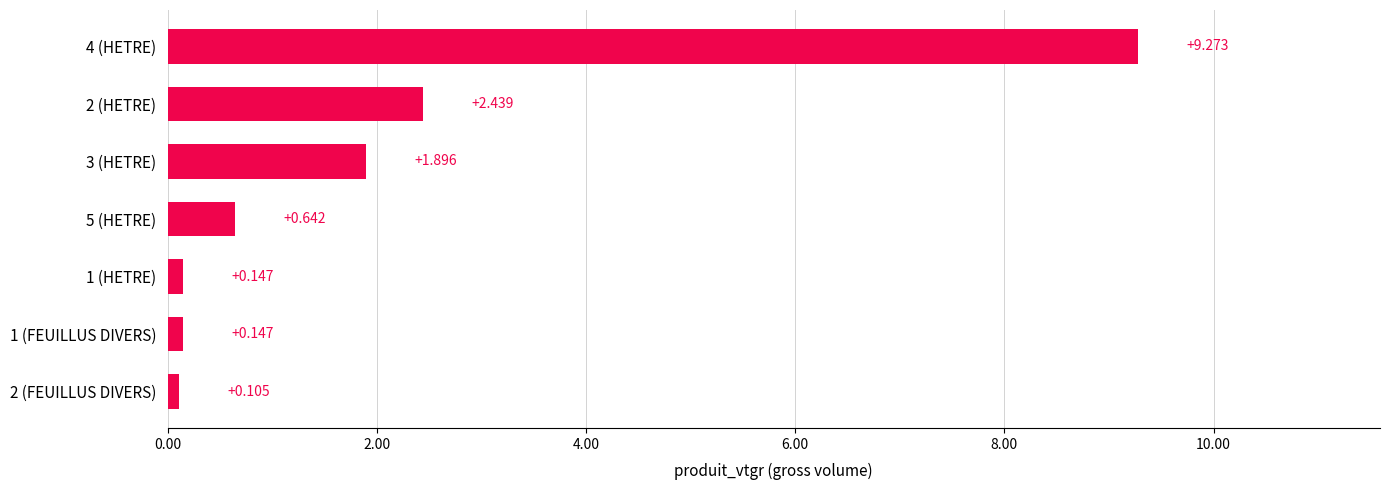

How many series are shown in this chart?

1